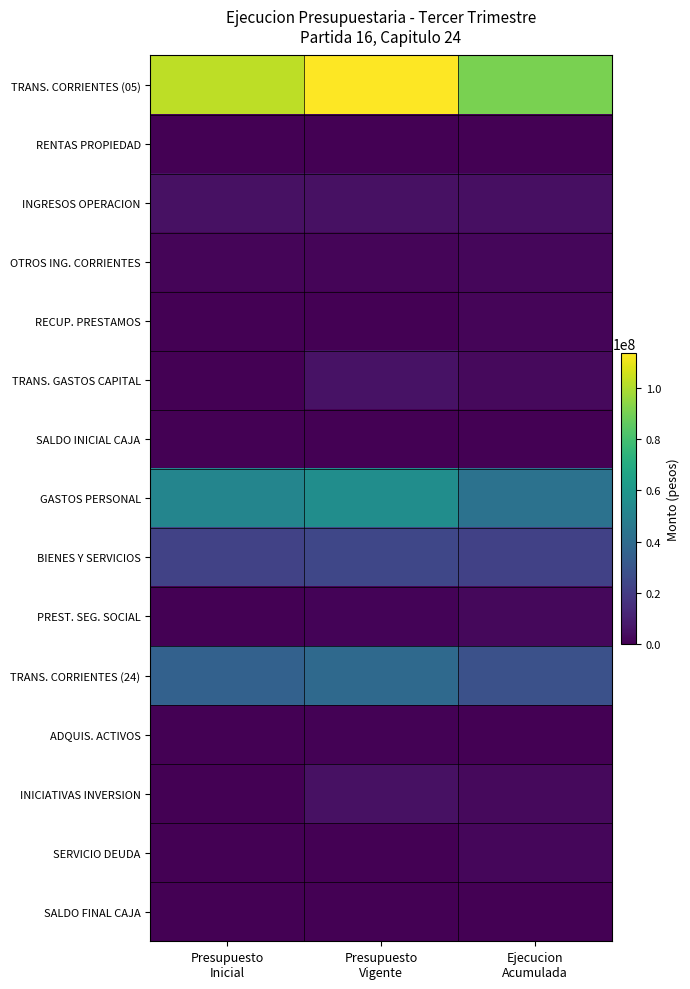

How many series are shown in this chart?

15